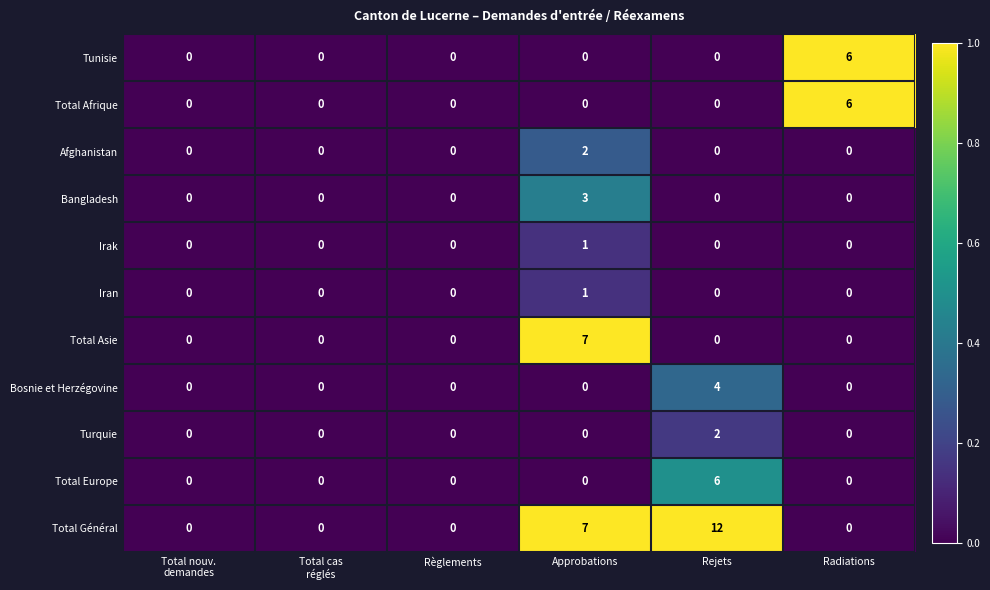

Which series has the widest spread of values?

Total Général